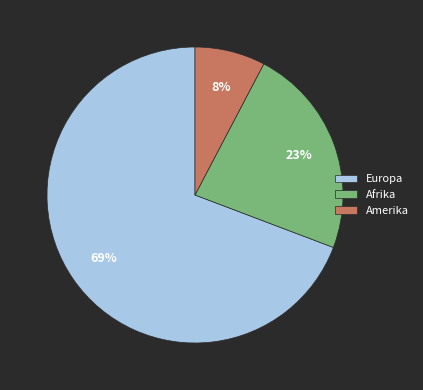

How many slices are in this pie chart?

3